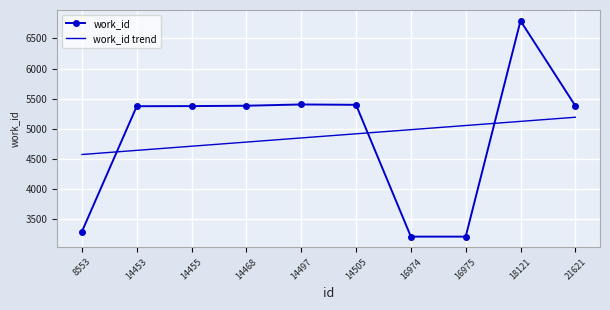

What is the total value across all series at 8553?

7862.2